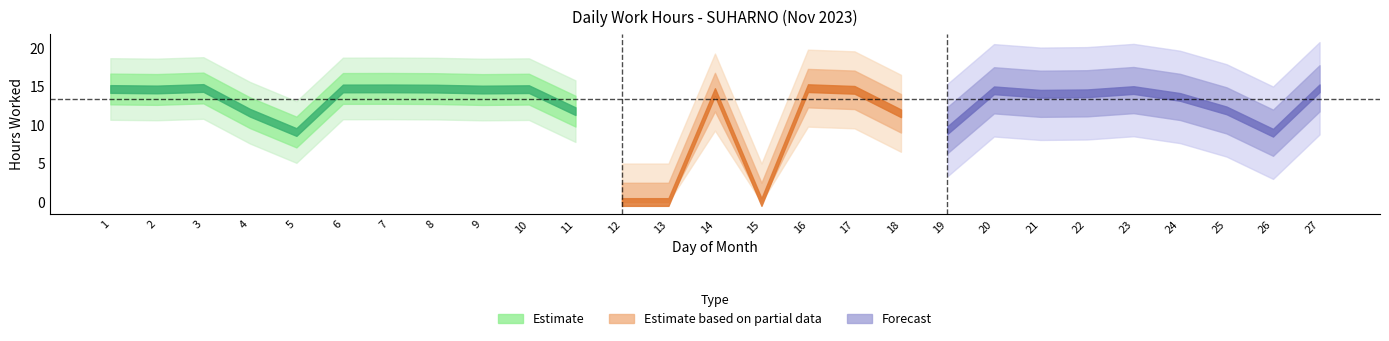

What is the difference between the maximum and minimum values?

14.8